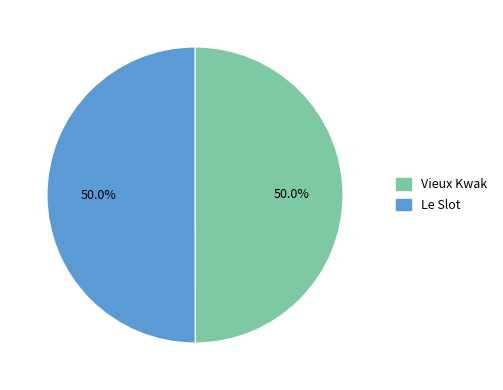

What is the ratio of the value at Vieux Kwak to the value at Le Slot?

1.0